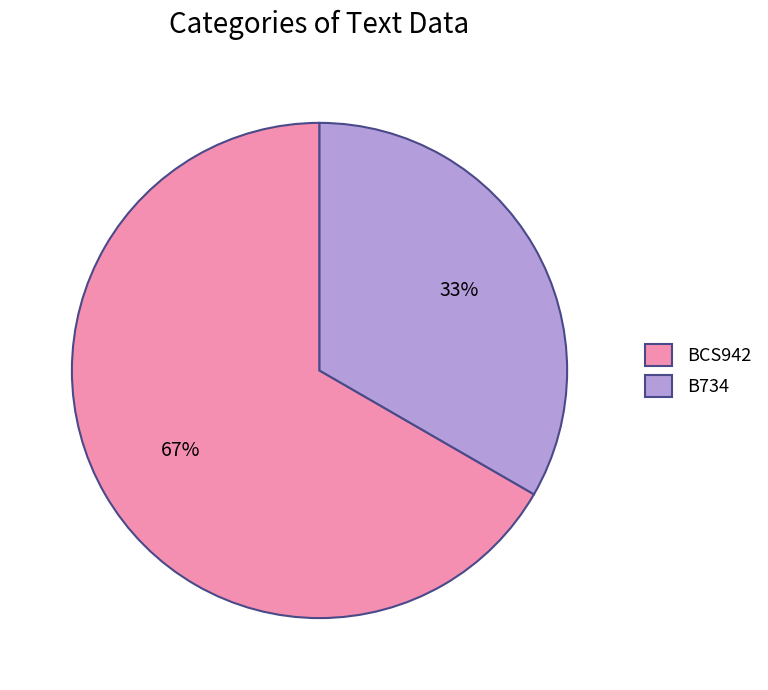

Which category has the biggest portion of the pie?

BCS942